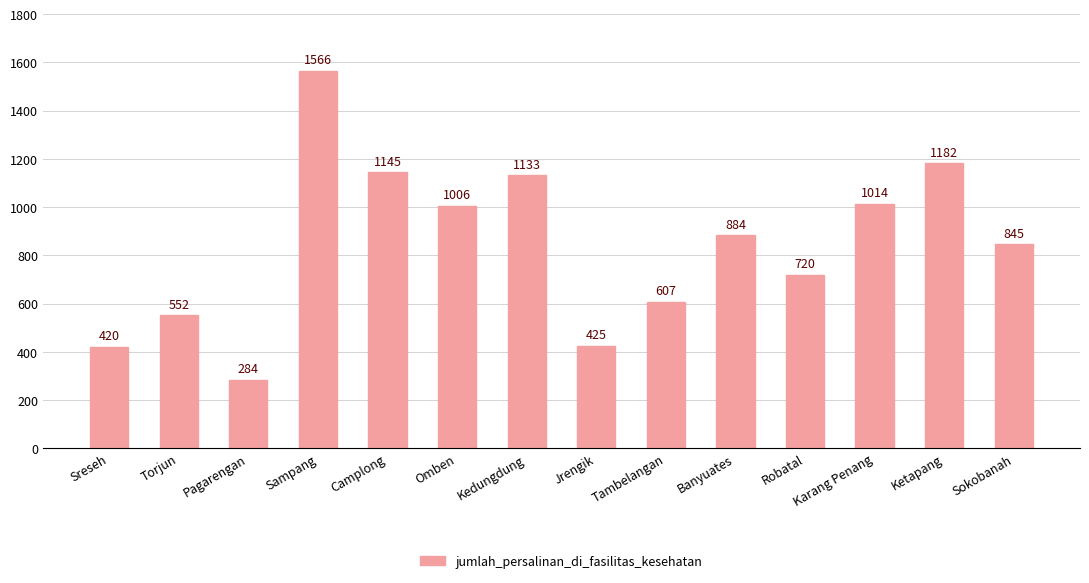

At which label does the data first exceed 884?

Sampang